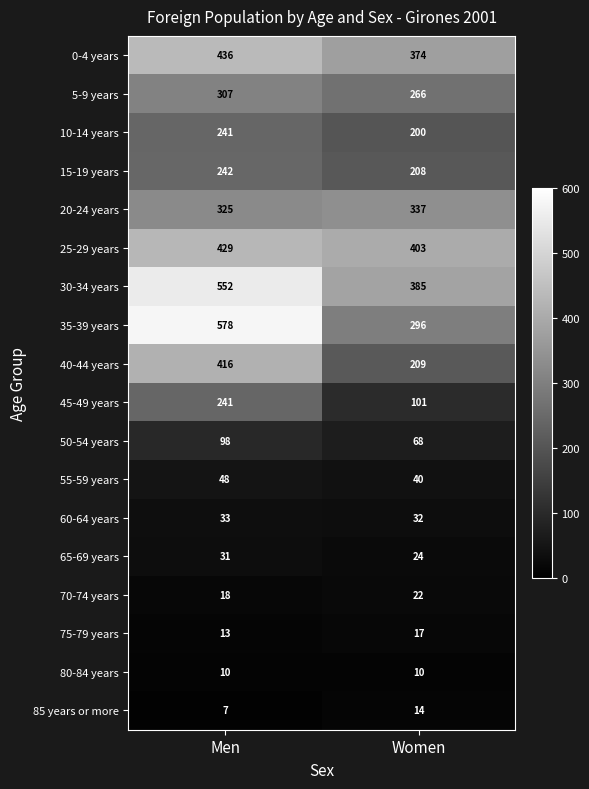

Is the value of 20-24 years at Women greater than the value of 10-14 years at Women?

Yes